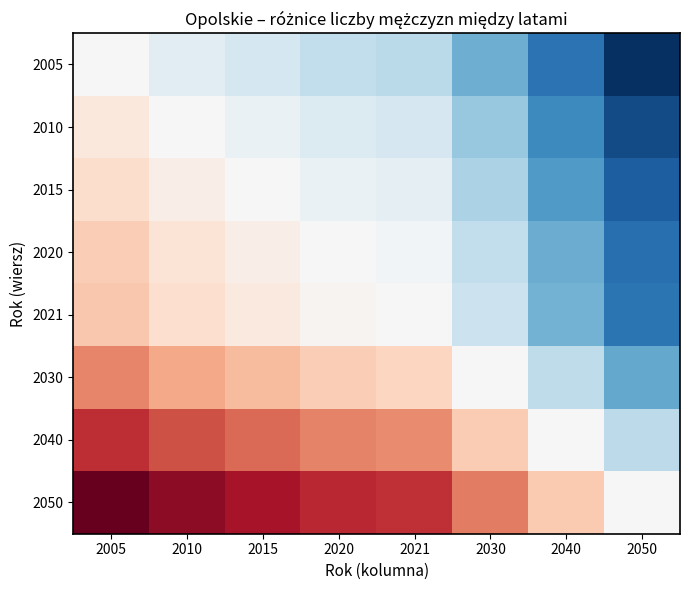

What is the maximum value shown in the chart?

1.0